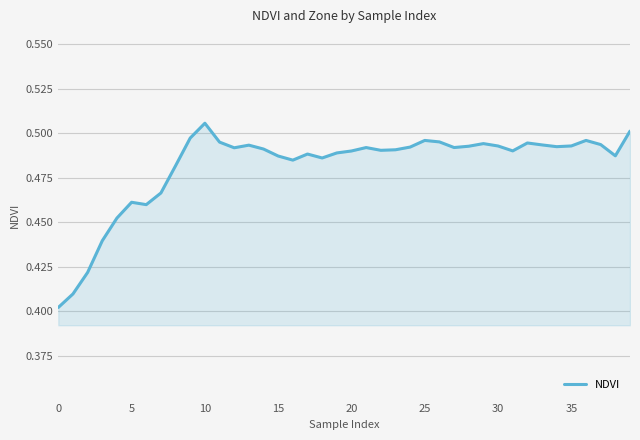

What is the average value?

0.5